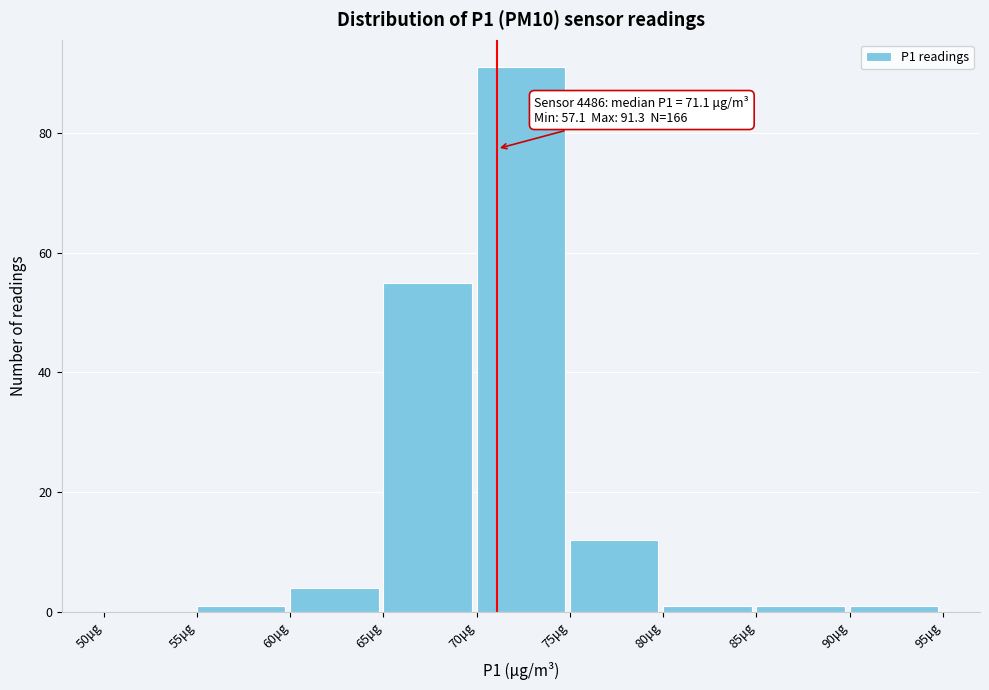

Which range on the x-axis has the tallest bar?

70 to 75